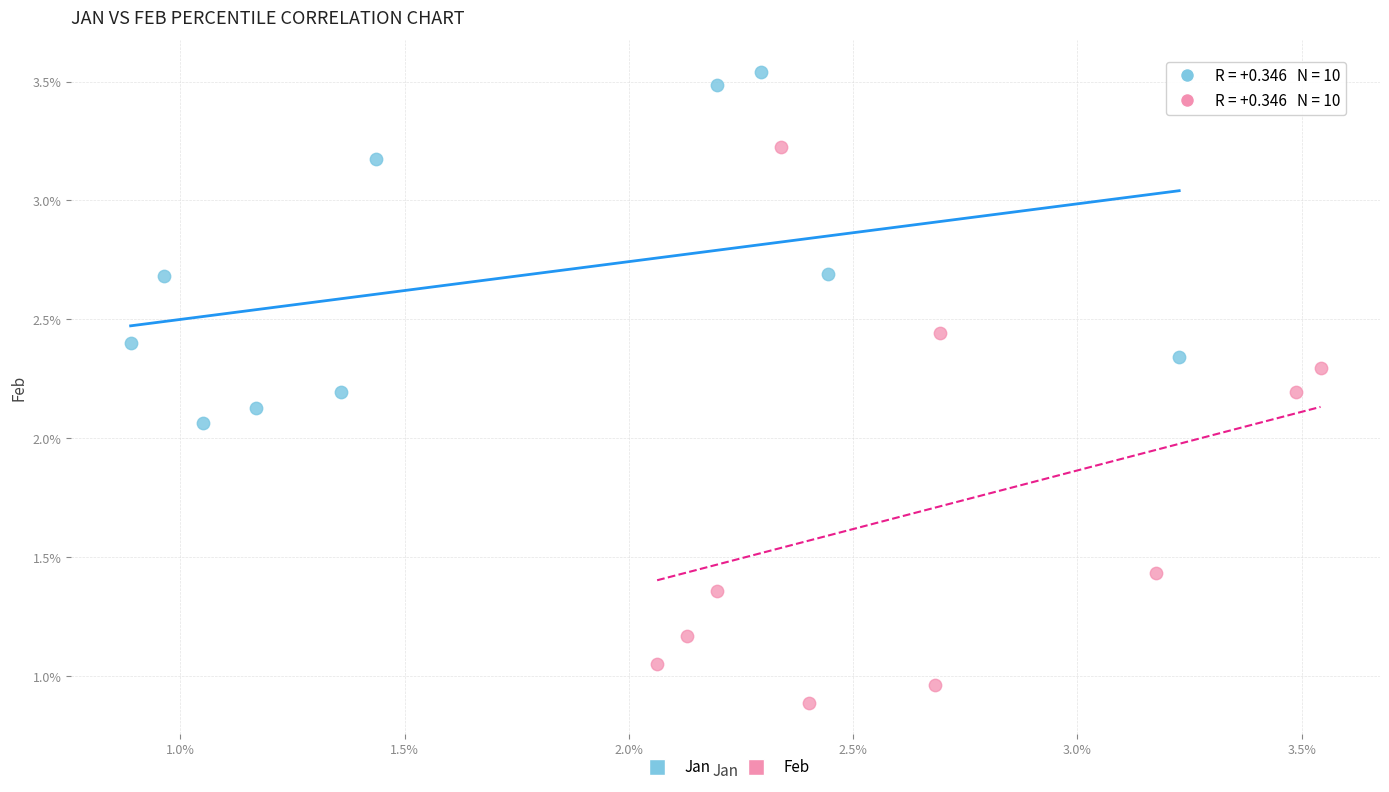

What are all the series names shown in the legend?

Jan, Feb